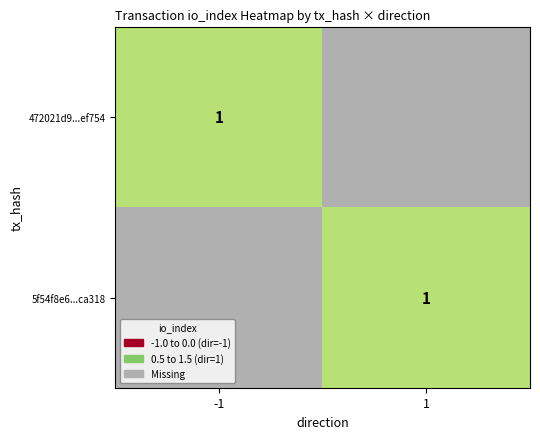

At 0, list the series in order from smallest to largest.

472021d9180fd5af89f096634795c641d6ef754, 5f54f8e68e9a1c43c57a9b9eba24b9e246ca318